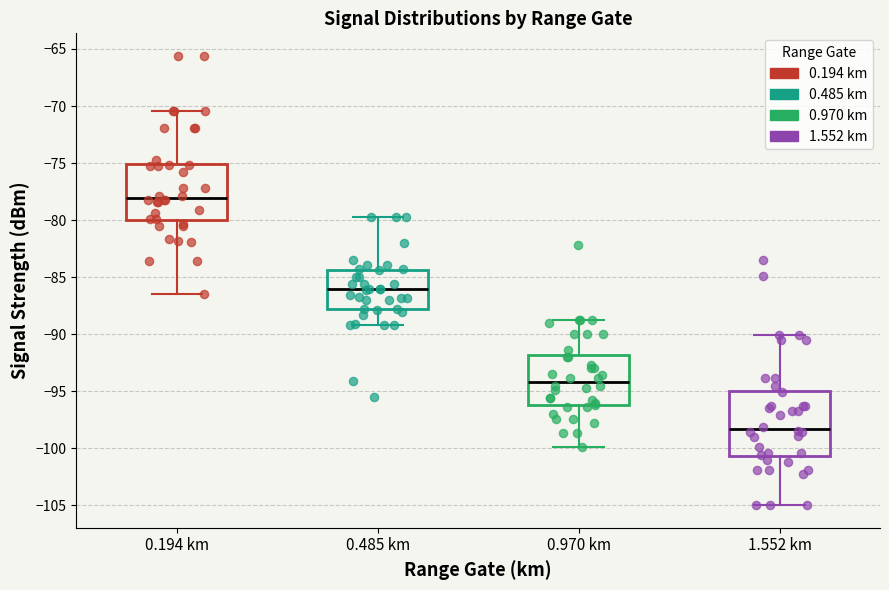

Reading left to right, read every box against the y-axis: the position of its median line, the range the box covers, and the ends of its whiskers. The values are not printed on the chart, so give them approximately, as read against the axis.

0.194 km: median -78.0, box -80.0 to -75.0, whiskers -86.5 to -70.5
0.485 km: median -86.0, box -88.0 to -84.5, whiskers -89.0 to -79.5
0.970 km: median -94.0, box -96.0 to -92.0, whiskers -100.0 to -89.0
1.552 km: median -98.5, box -100.5 to -95.0, whiskers -105.0 to -90.0